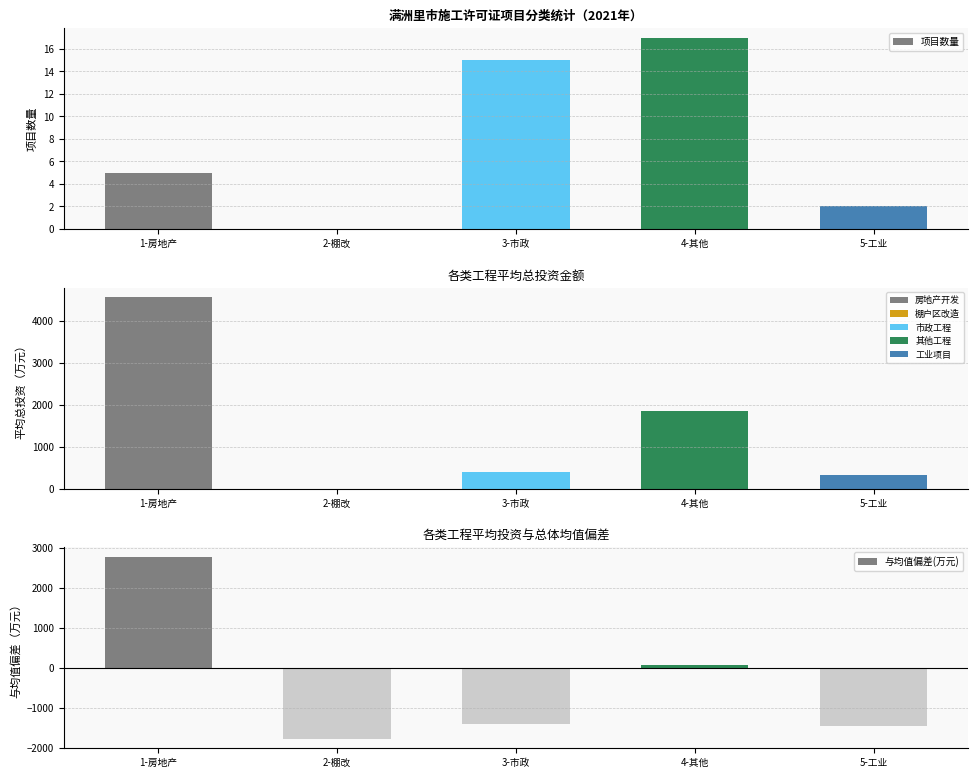

The value of 项目数量 at 2-棚改 is 0.0. True or false?

True